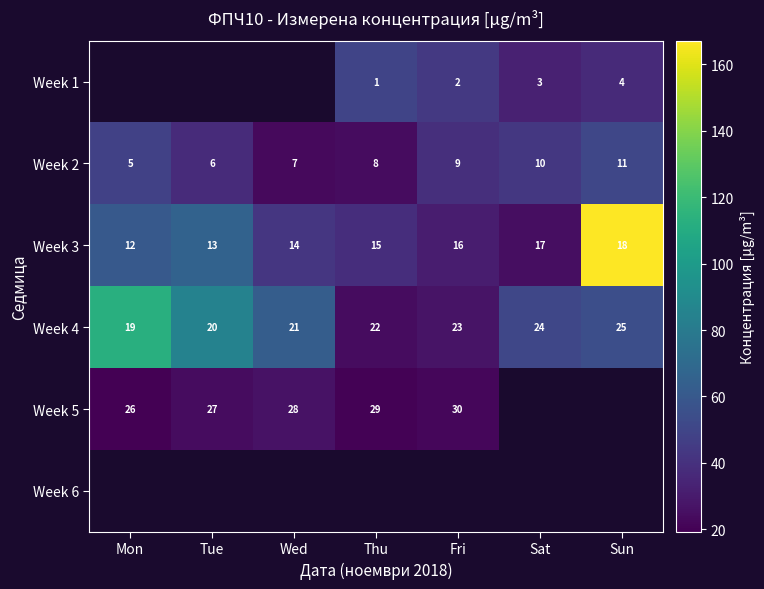

At which label is Week 2 closest to 8?

Thu